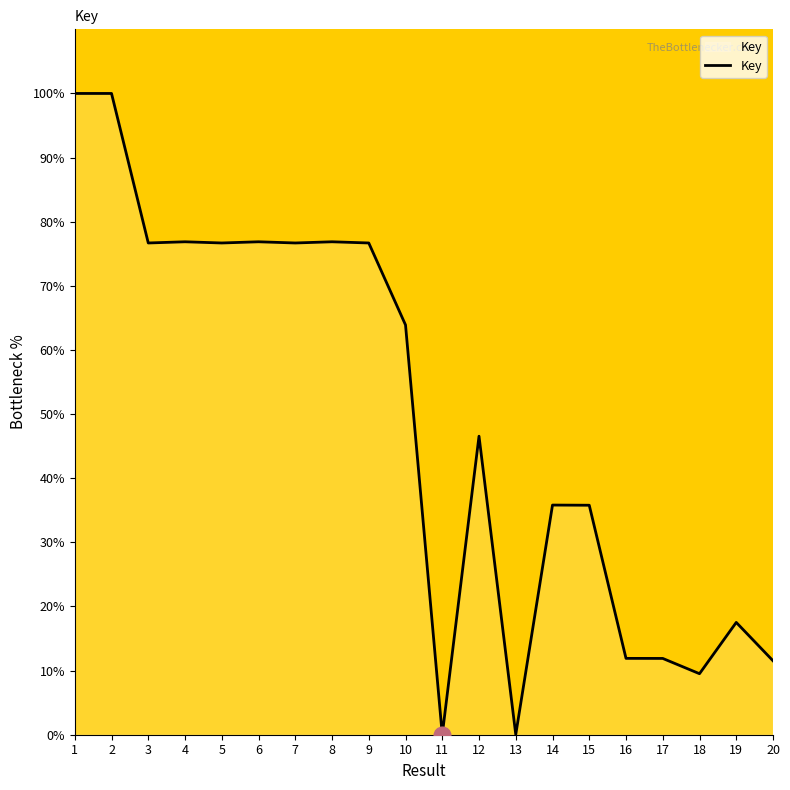

The chart shows a value of 17.4 at 16. True or false?

False